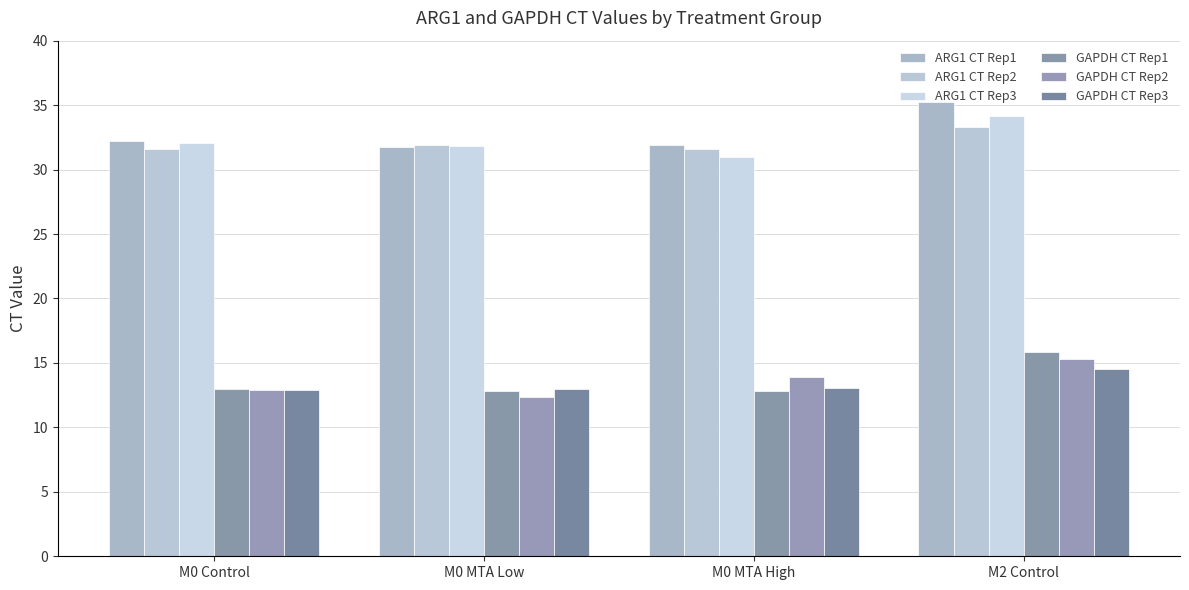

How many series are shown in this chart?

6